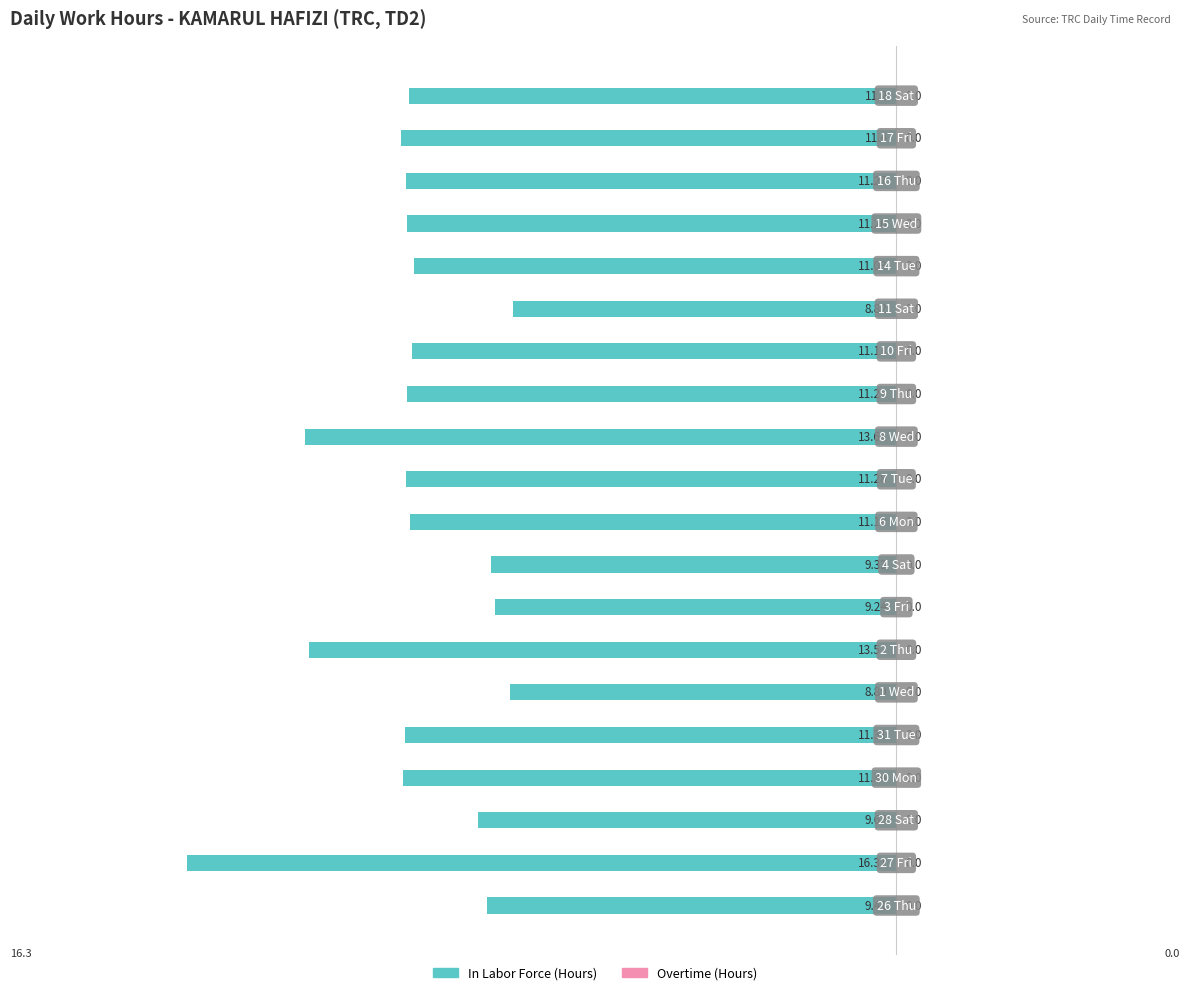

Are the bars horizontal?

Yes